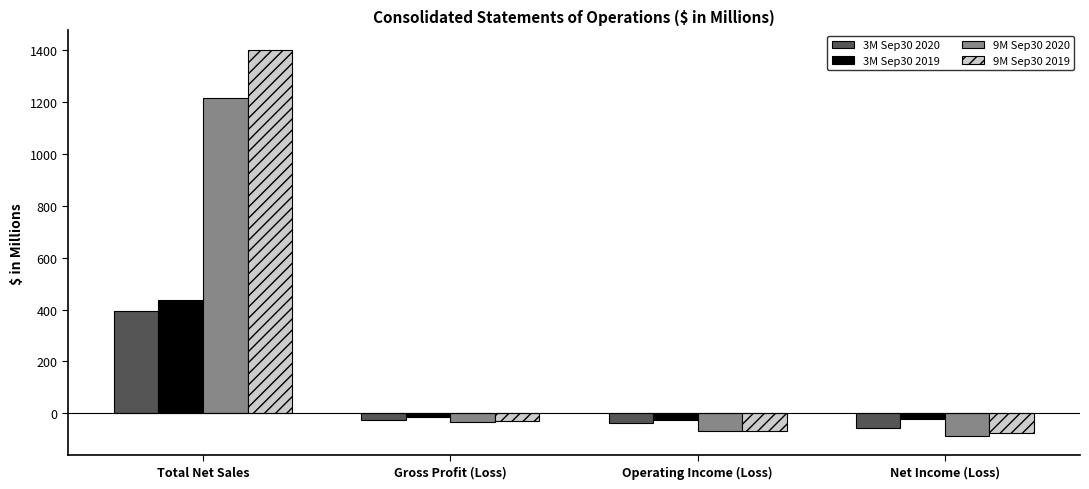

What is the average value of the 9M Sep30 2019 series?

306.4